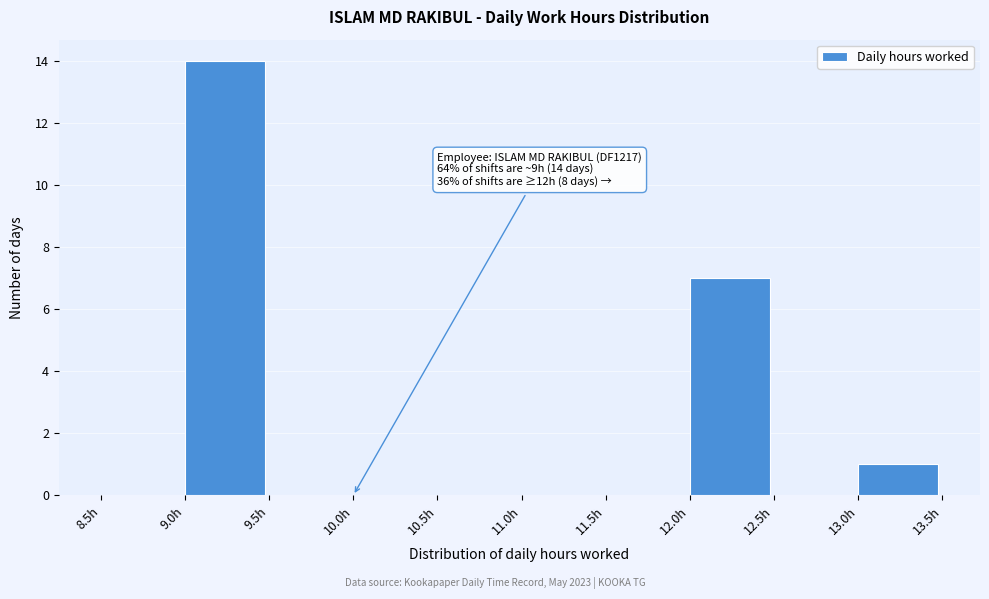

Which range on the x-axis has the tallest bar?

9.0 to 9.5